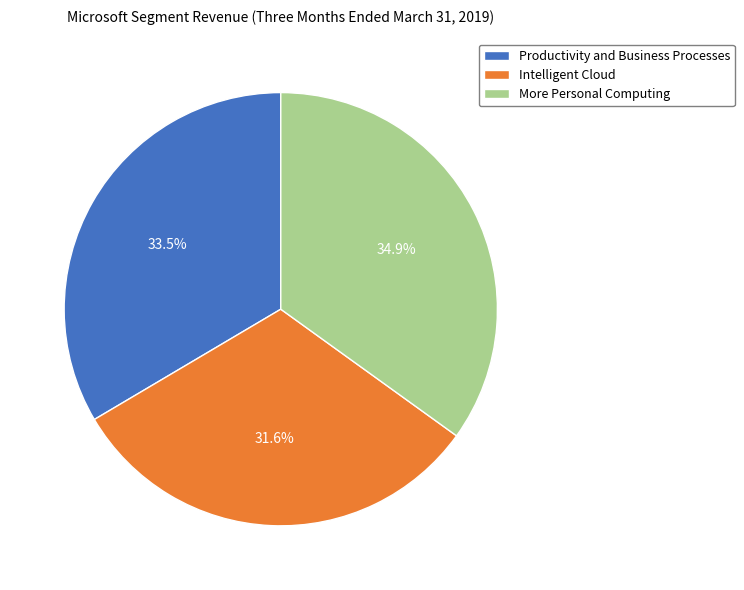

Which slice is the smallest?

Intelligent Cloud